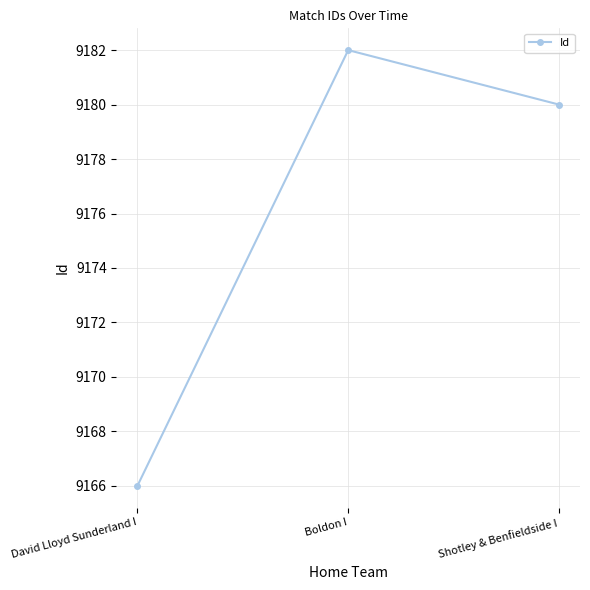

True or false: the data shows 2651 at David Lloyd Sunderland I.

False